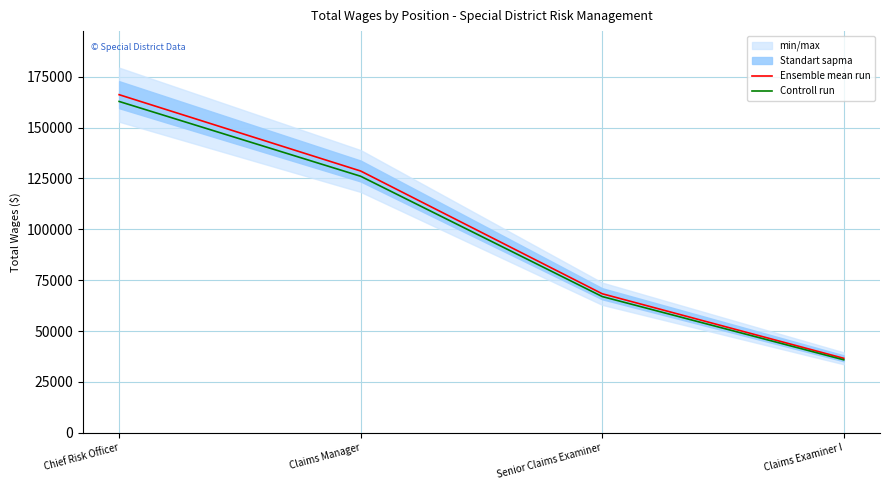

What is the difference between the maximum and minimum values in the Controll run series?

126945.3